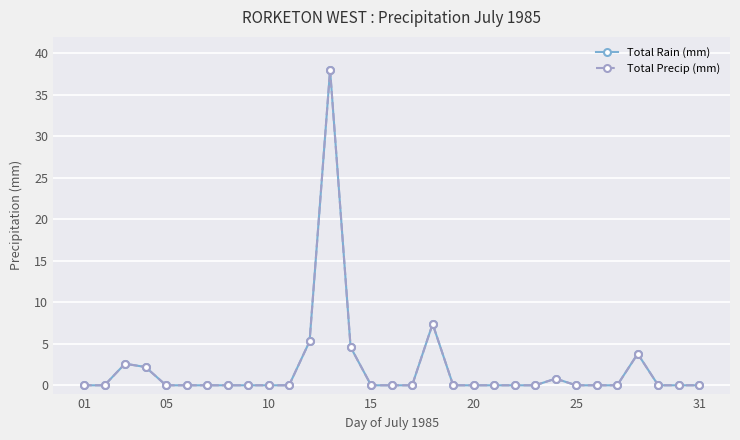

Does the chart have visible grid lines?

Yes